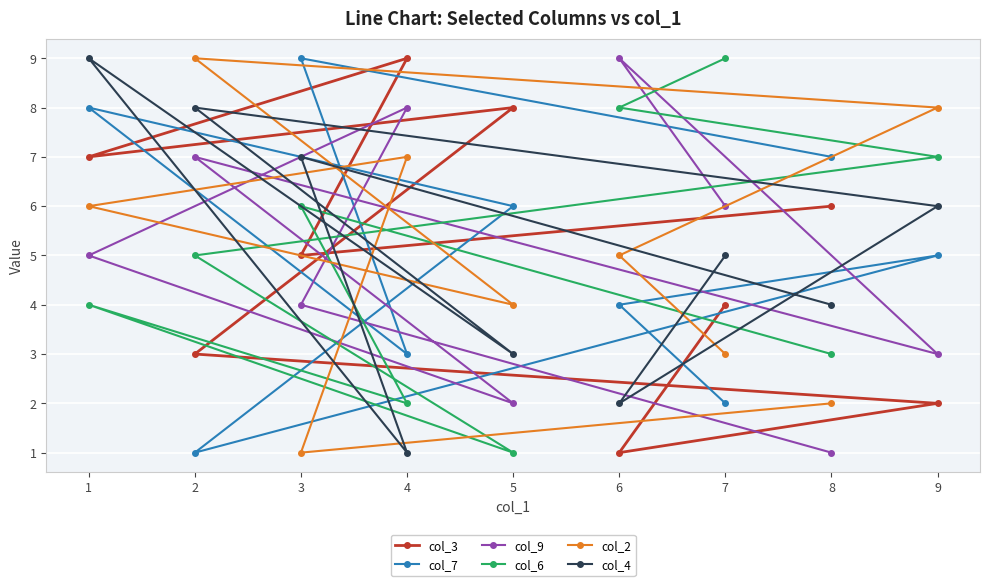

What is the maximum value shown in the chart?

9